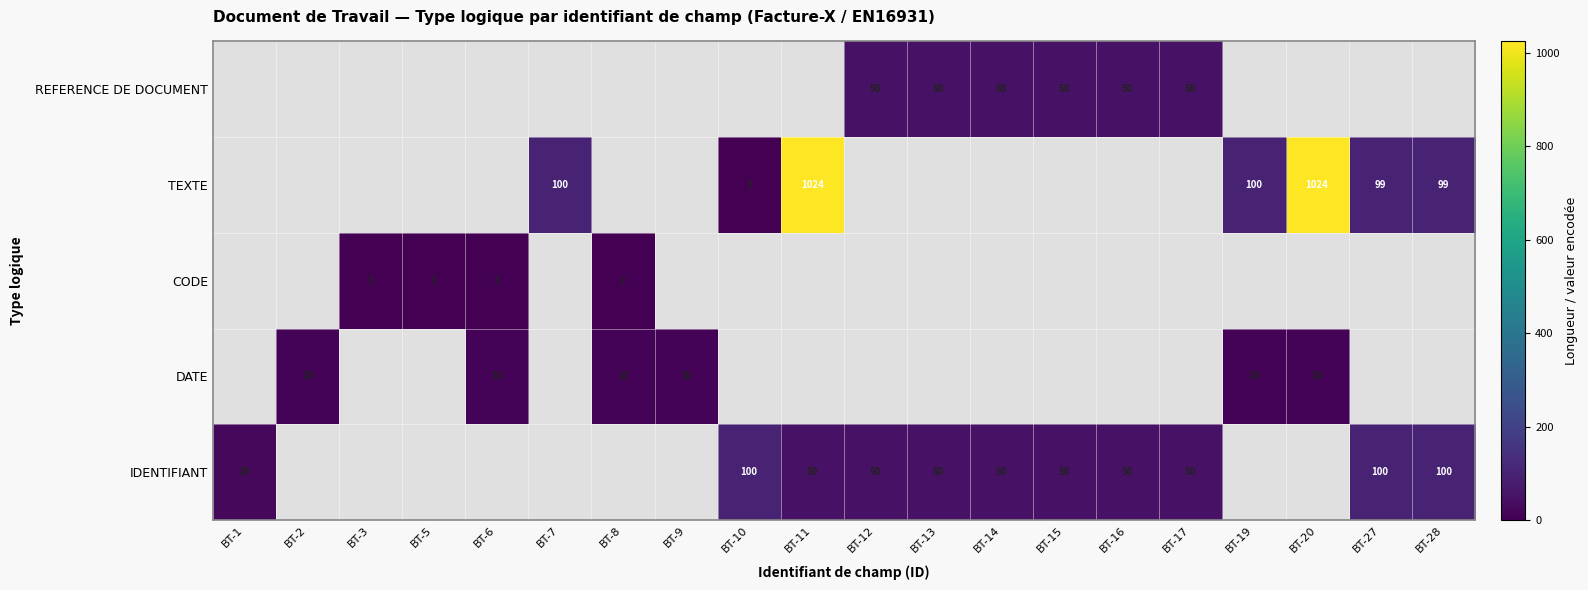

Is it true that TEXTE equals 1024 at BT-11?

True